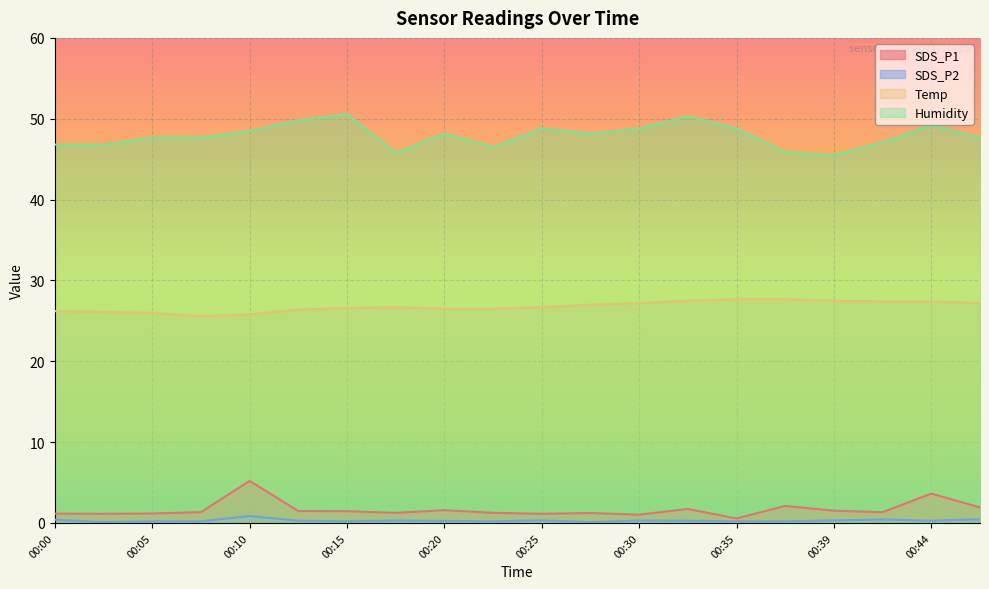

Where is the first local maximum for SDS_P2?

00:10